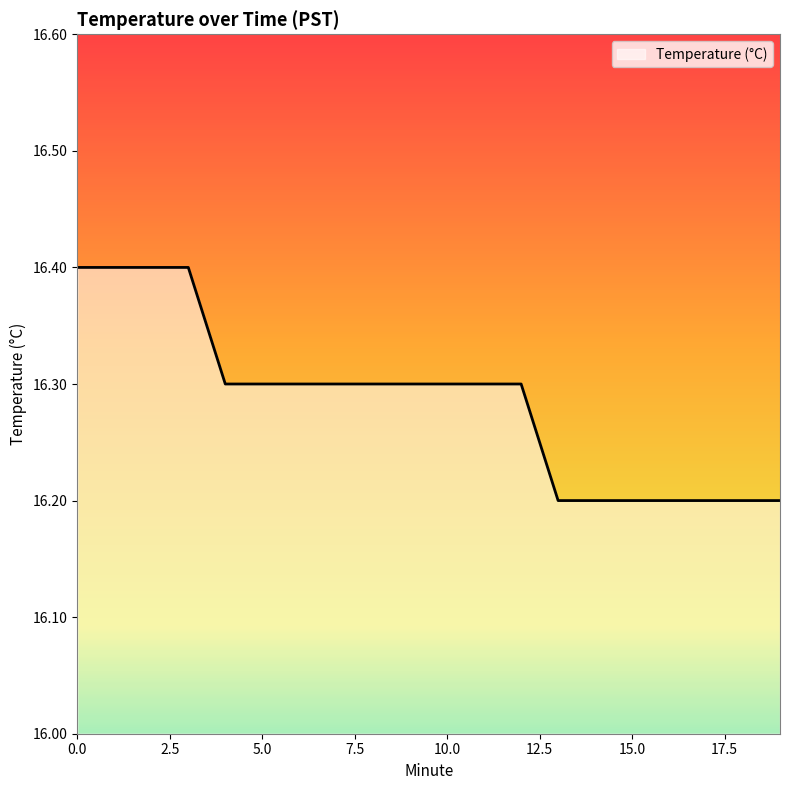

How many distinct data groups are displayed?

1